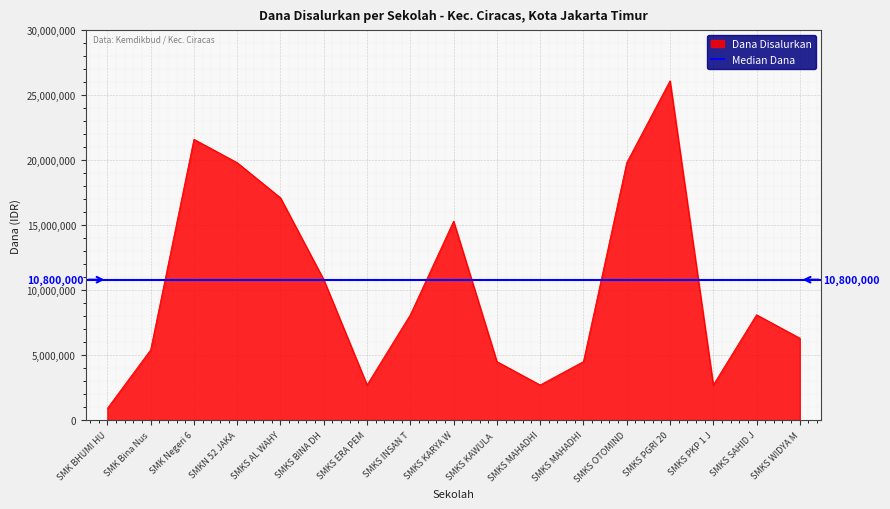

Where is the data nearest to the value 13500000?

SMKS KARYA W